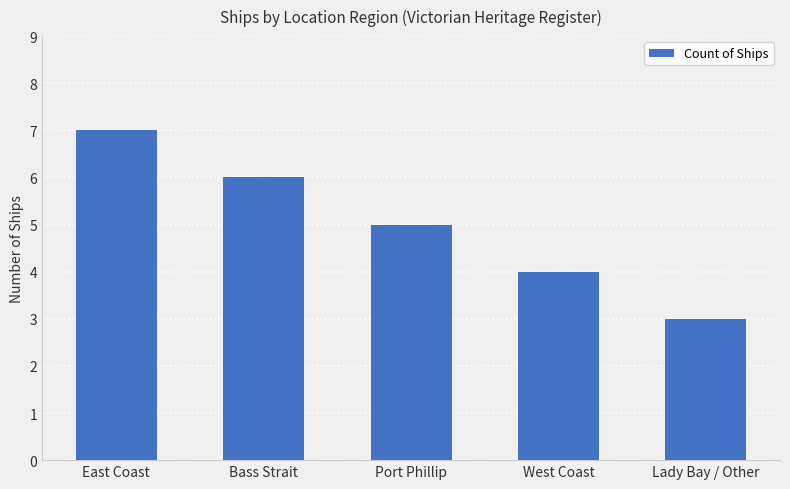

Reading right to left, what are all the values shown in this chart?

Lady Bay / Other=3	West Coast=4	Port Phillip=5	Bass Strait=6	East Coast=7